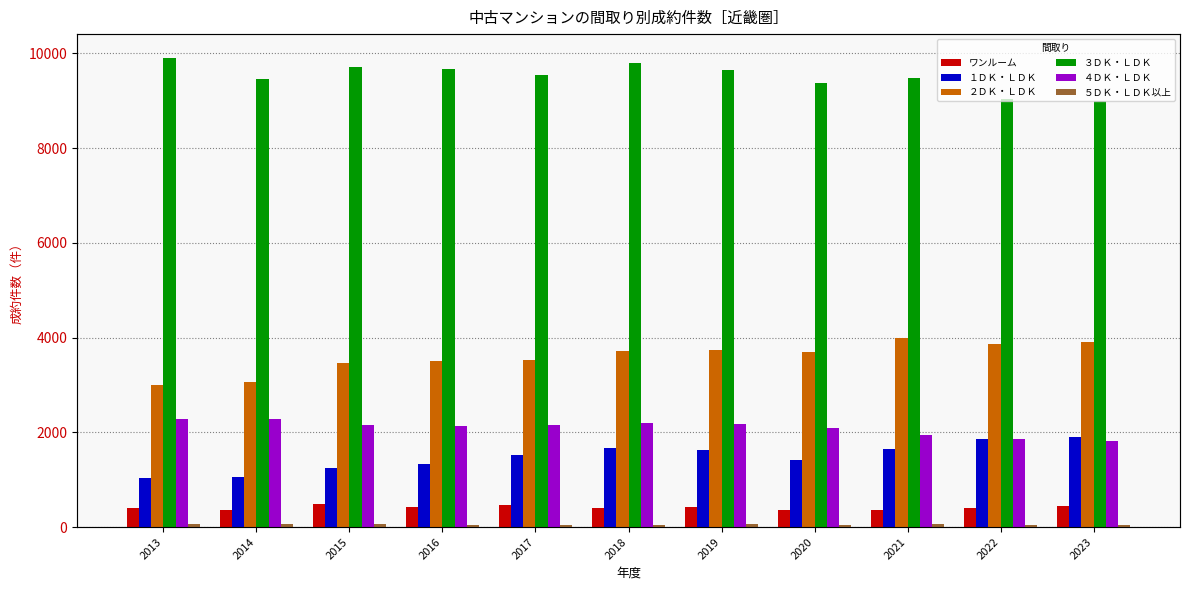

What are all the series names shown in the legend?

ワンルーム, １ＤＫ・ＬＤＫ, ２ＤＫ・ＬＤＫ, ３ＤＫ・ＬＤＫ, ４ＤＫ・ＬＤＫ, ５ＤＫ・ＬＤＫ以上